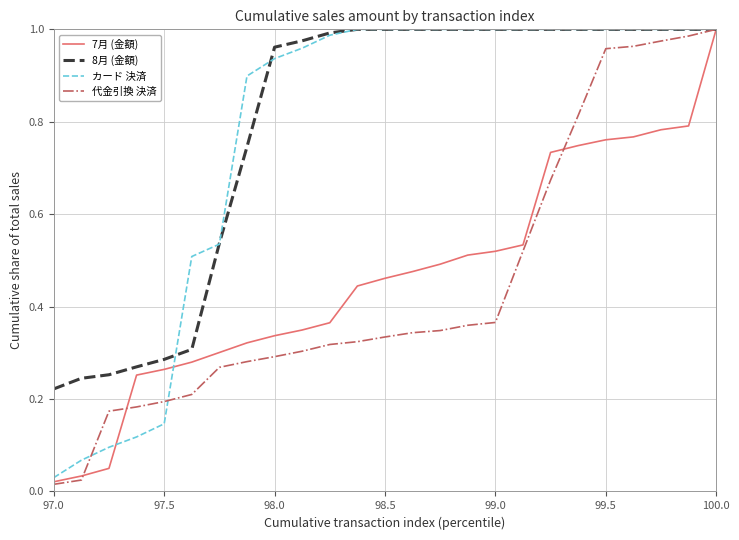

How many lines are shown in the chart?

4